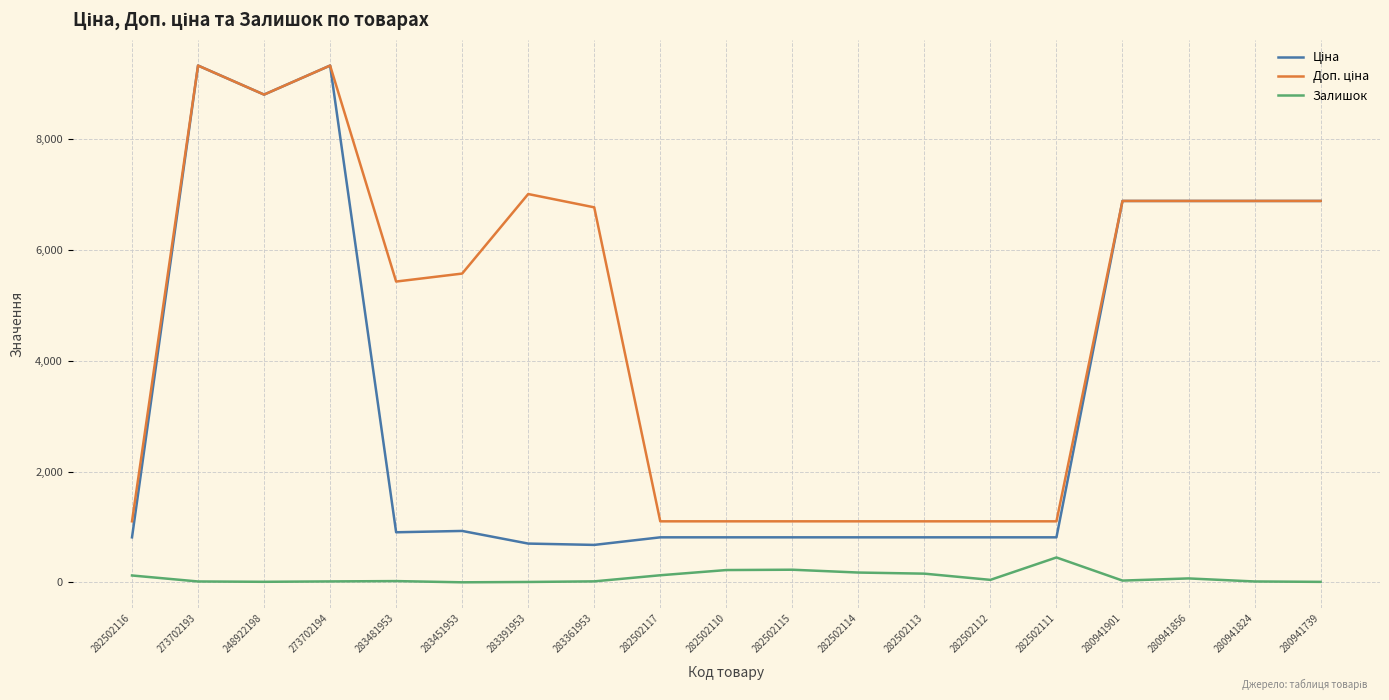

What is the maximum value shown in the chart?

9321.4